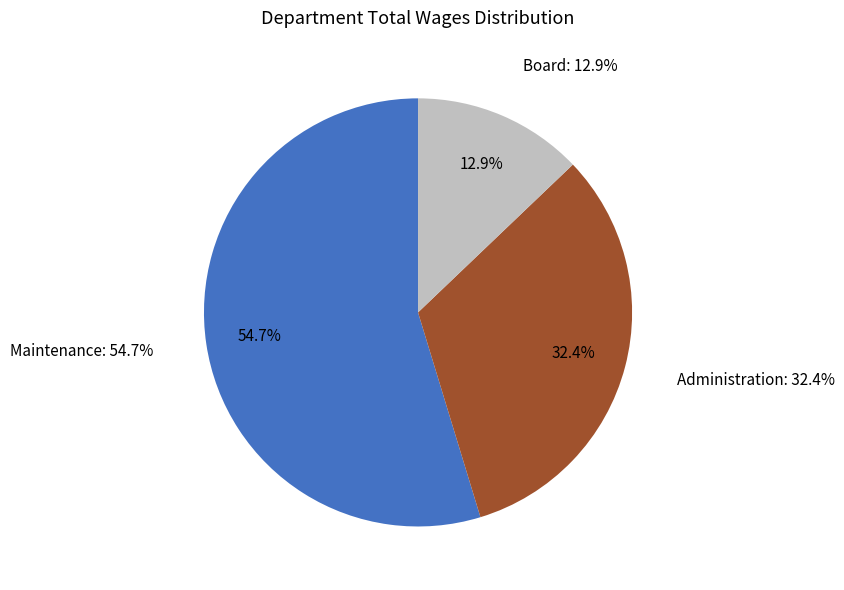

True or false: Maintenance accounts for 46% of the total.

False